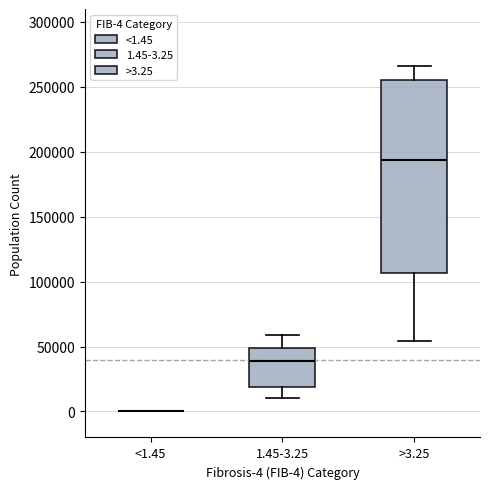

Comparing the boxes themselves (not the whiskers), which one is the tallest?

>3.25